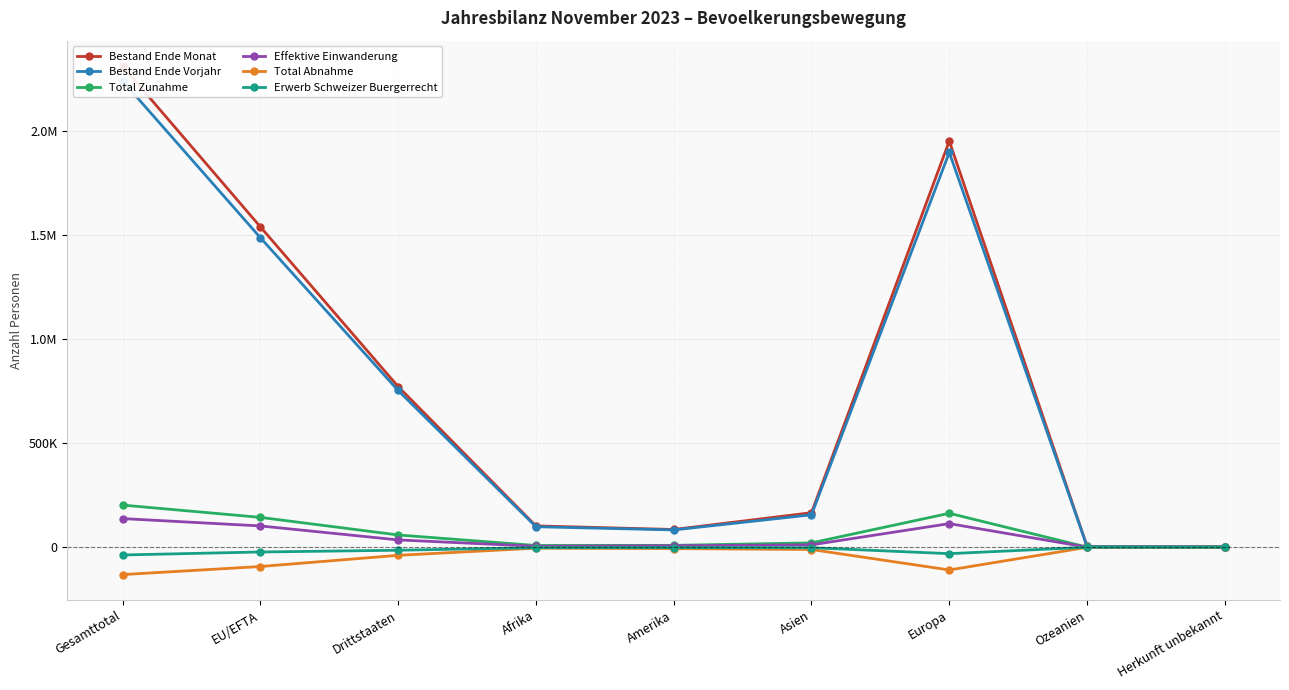

Which category has the lowest value in the Total Zunahme series?

Herkunft unbekannt